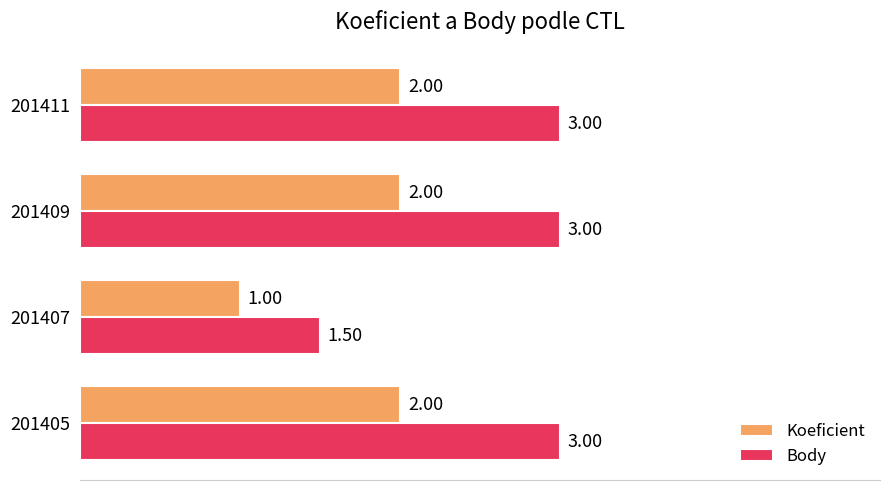

What is the greatest value displayed?

3.0